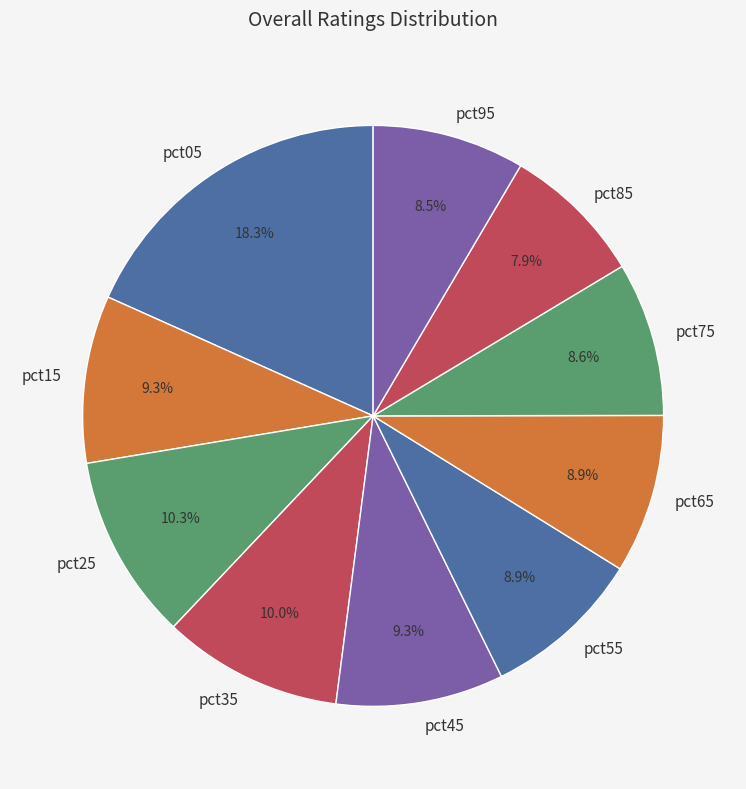

Do pct45 and pct65 together represent more than half of the pie?

No